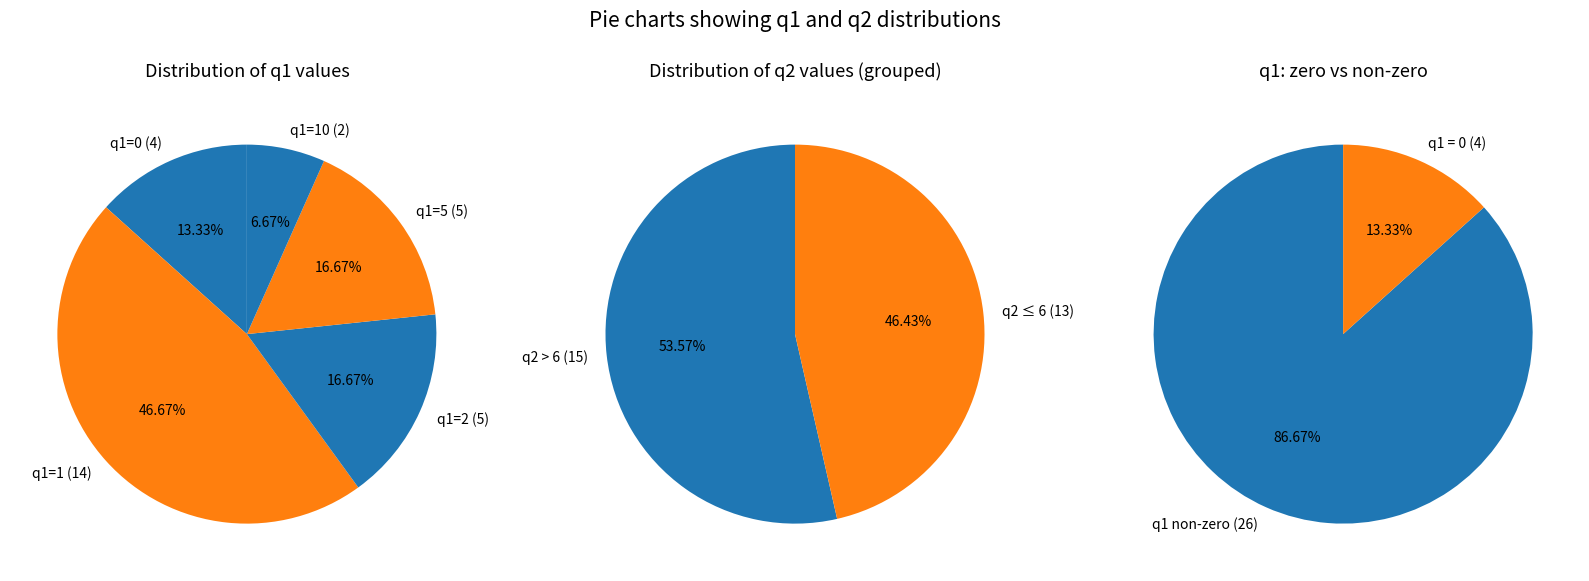

Which category has the biggest portion of the pie?

1